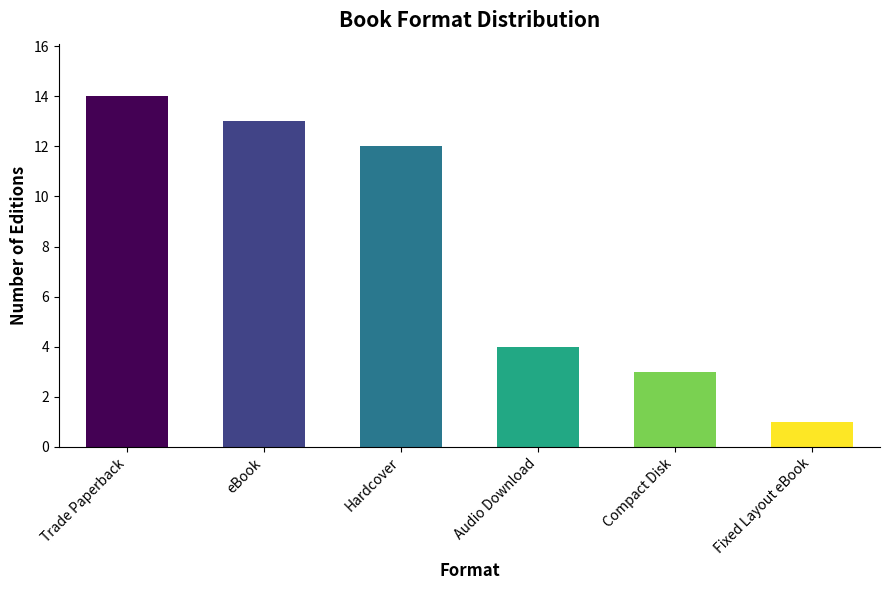

What position from the left is Hardcover?

3